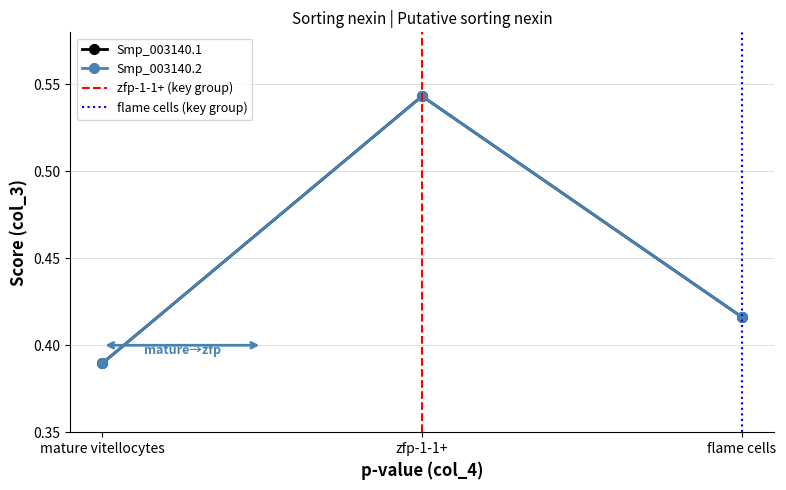

Which has a higher value, flame cells or mature vitellocytes?

flame cells